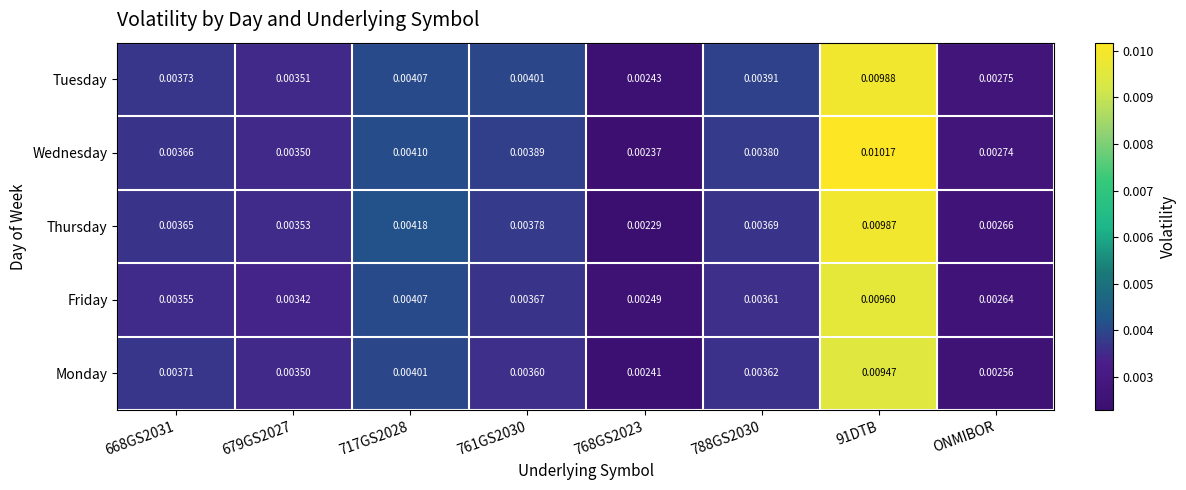

Rank the series by their maximum value, from highest to lowest.

Wednesday, Tuesday, Thursday, Friday, Monday